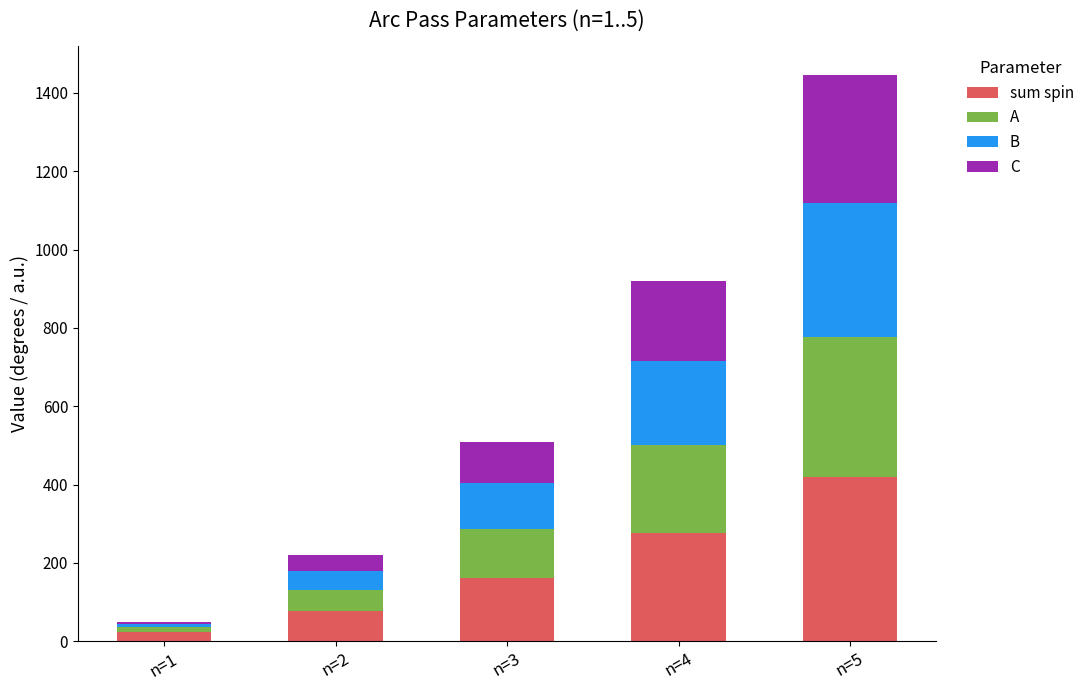

What is the difference between the maximum and second lowest values in the sum spin series?

340.1